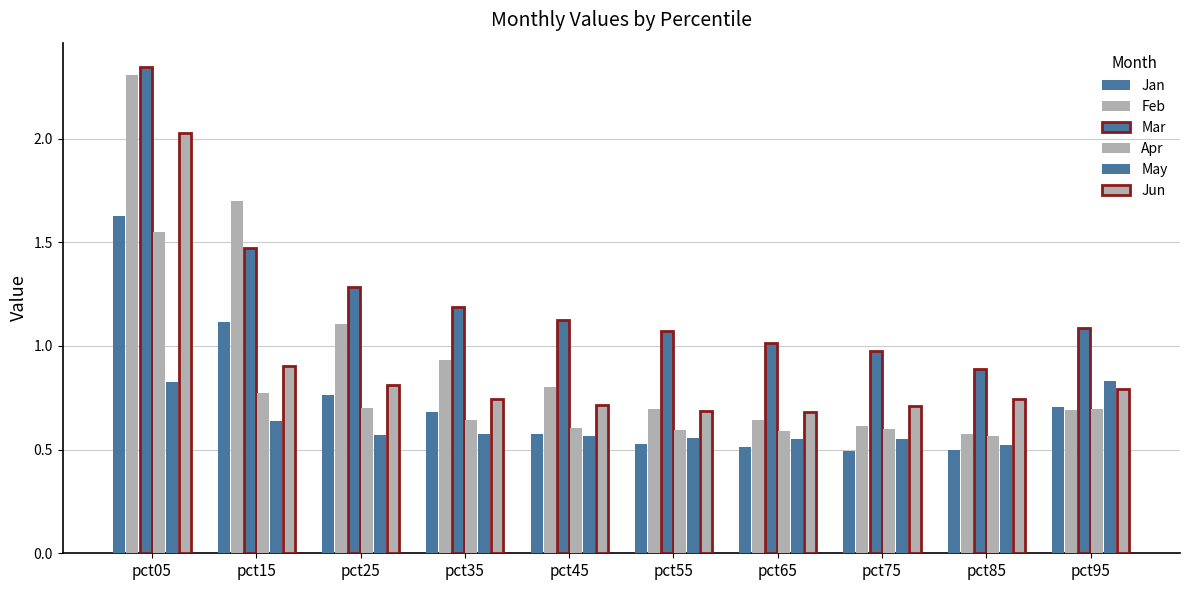

What is the spread (max minus min) of values at pct45?

0.6